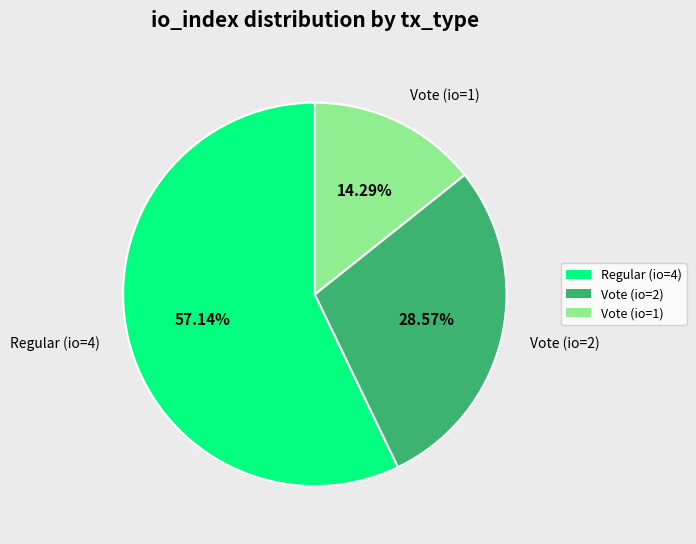

To the nearest percent, what is the average slice percentage?

33%